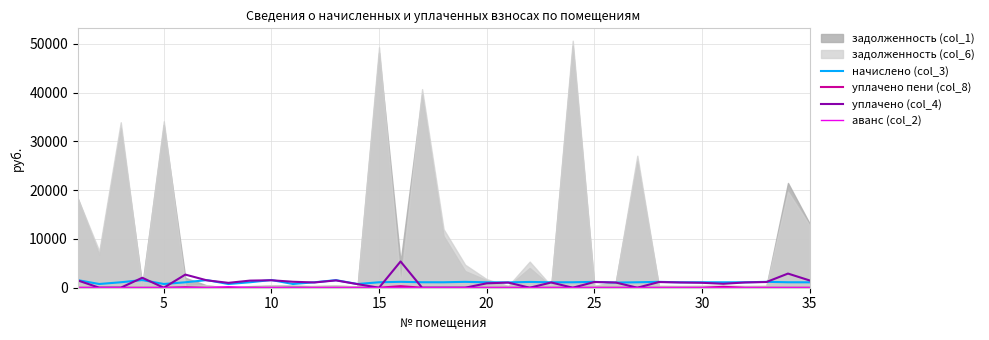

Is the value of аванс (col_2) at 30 greater than the value of начислено (col_3) at 26?

No